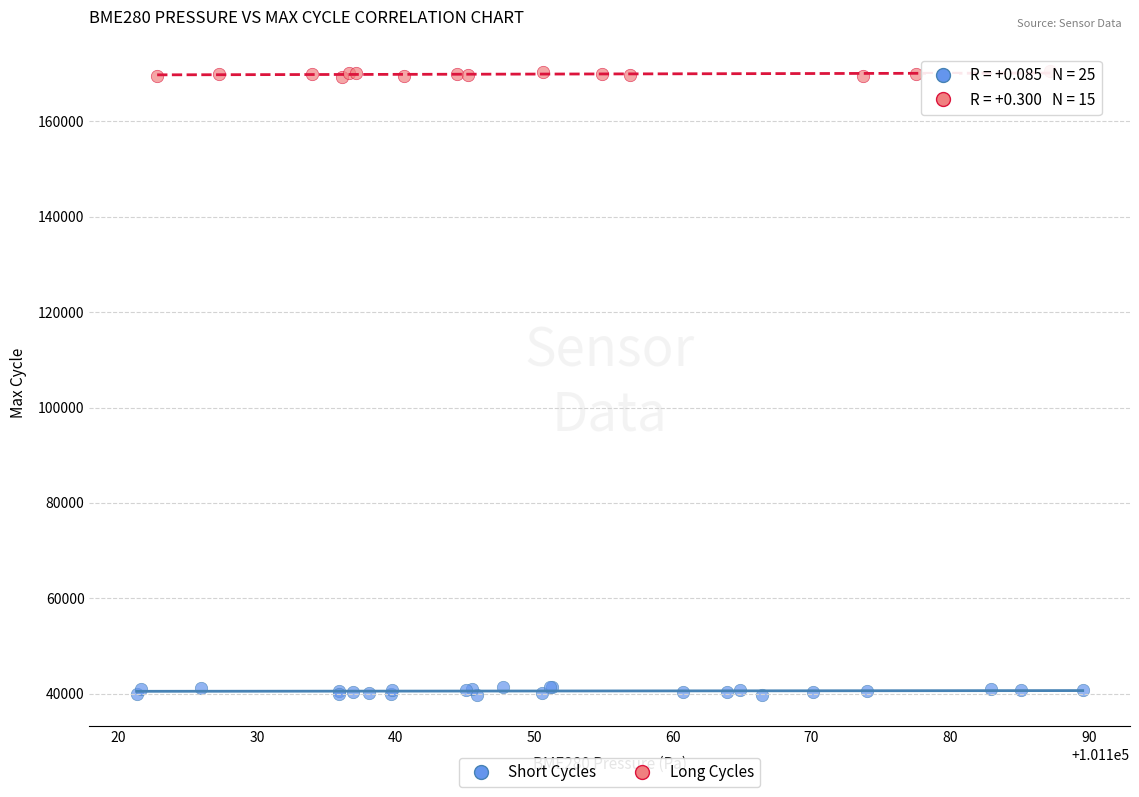

Which series contains the highest Y value?

Long Cycles